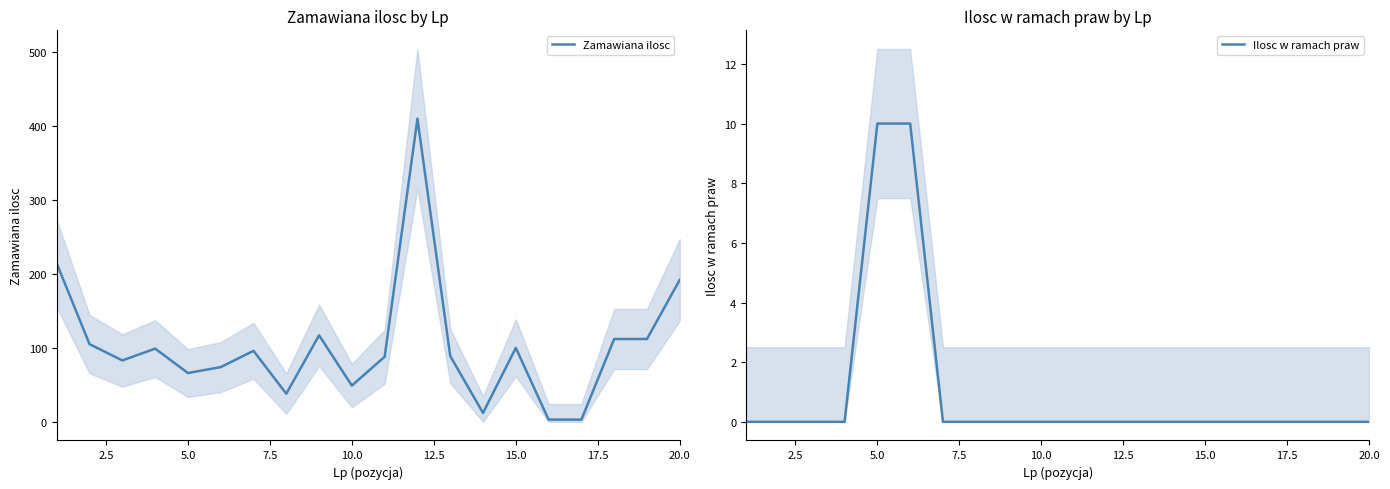

The value of Zamawiana ilosc at 5.0 is 66. True or false?

True